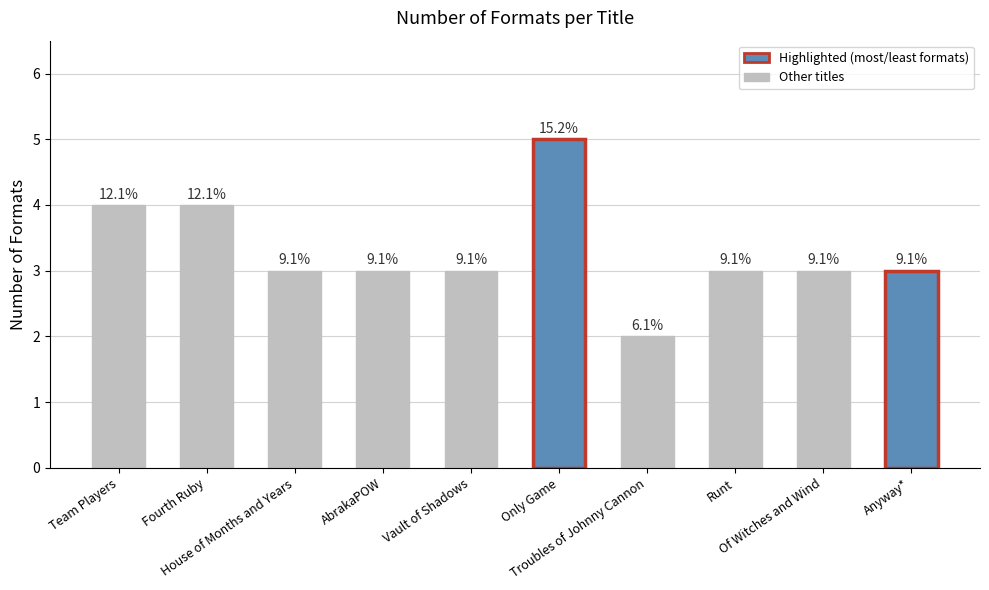

The value at Anyway* is 3. True or false?

True